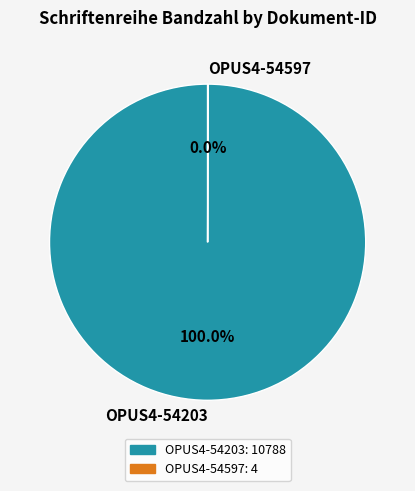

Is OPUS4-54203 the majority of the pie?

Yes